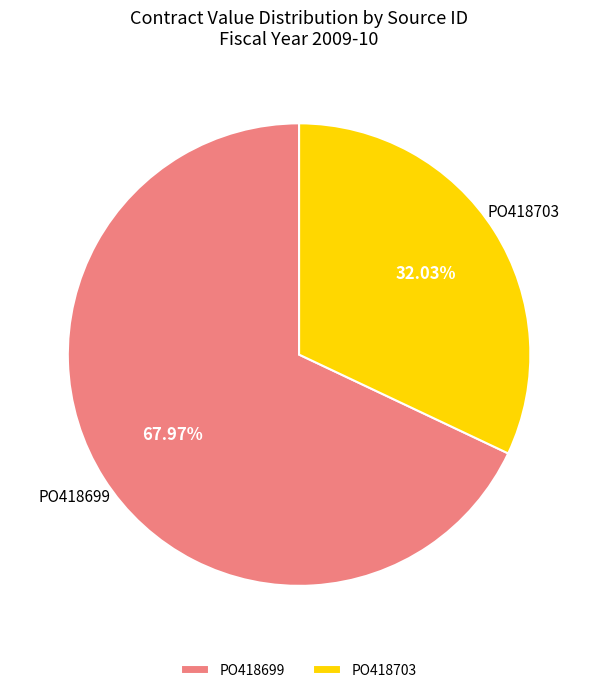

Count the number of slices in the pie.

2